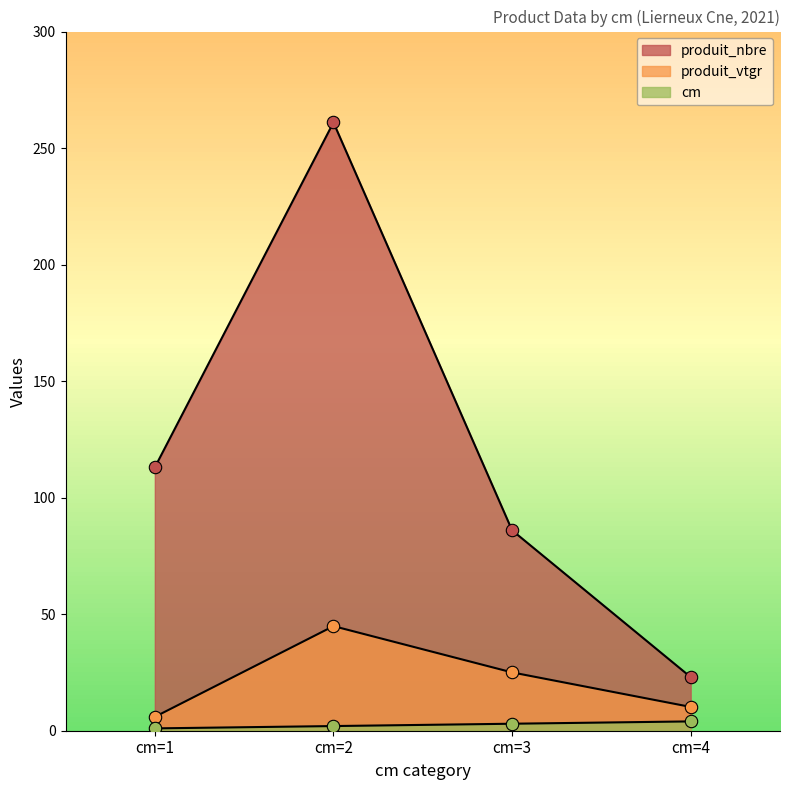

What are all the series names shown in the legend?

cm, produit_nbre, produit_vtgr